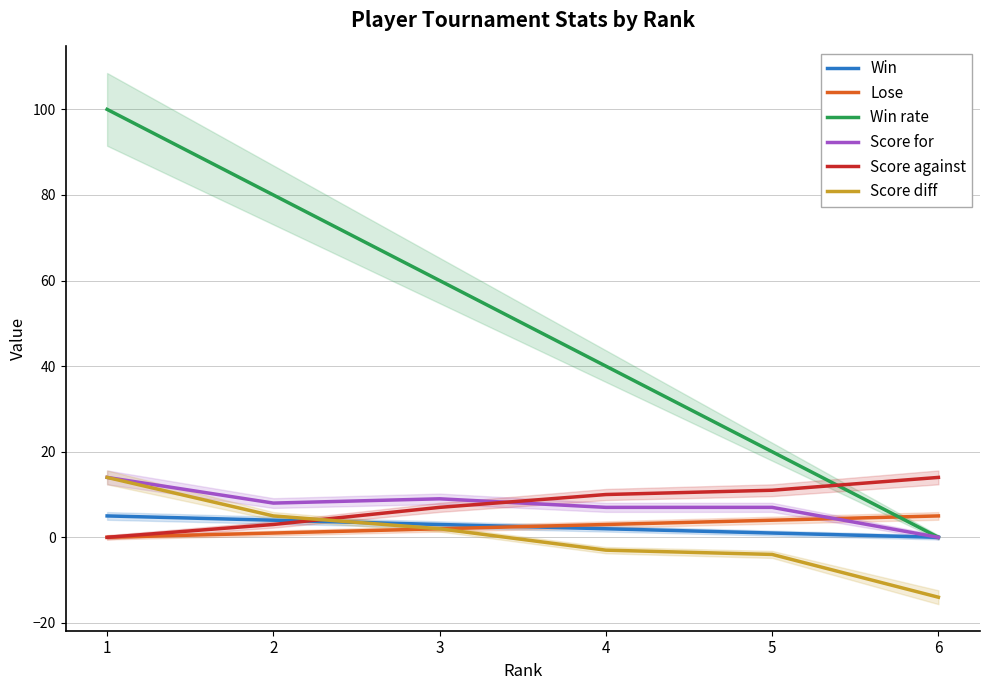

How many Win rate values are between 20 and 80?

4